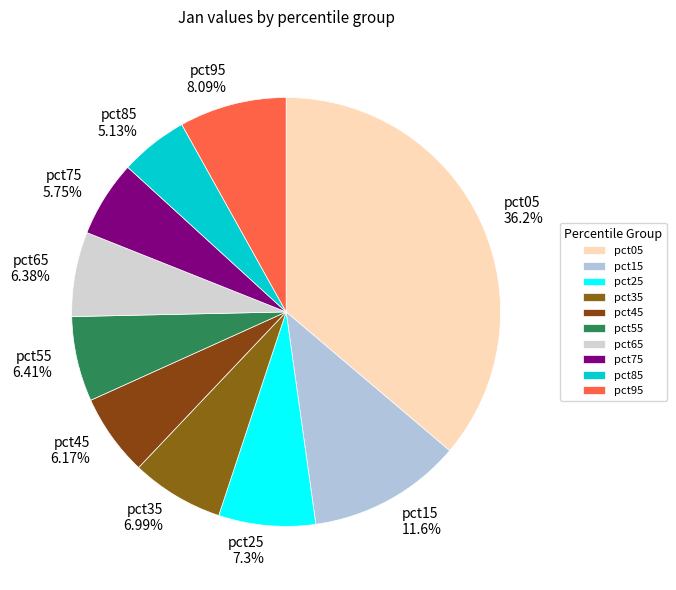

Does any single category account for the majority?

No